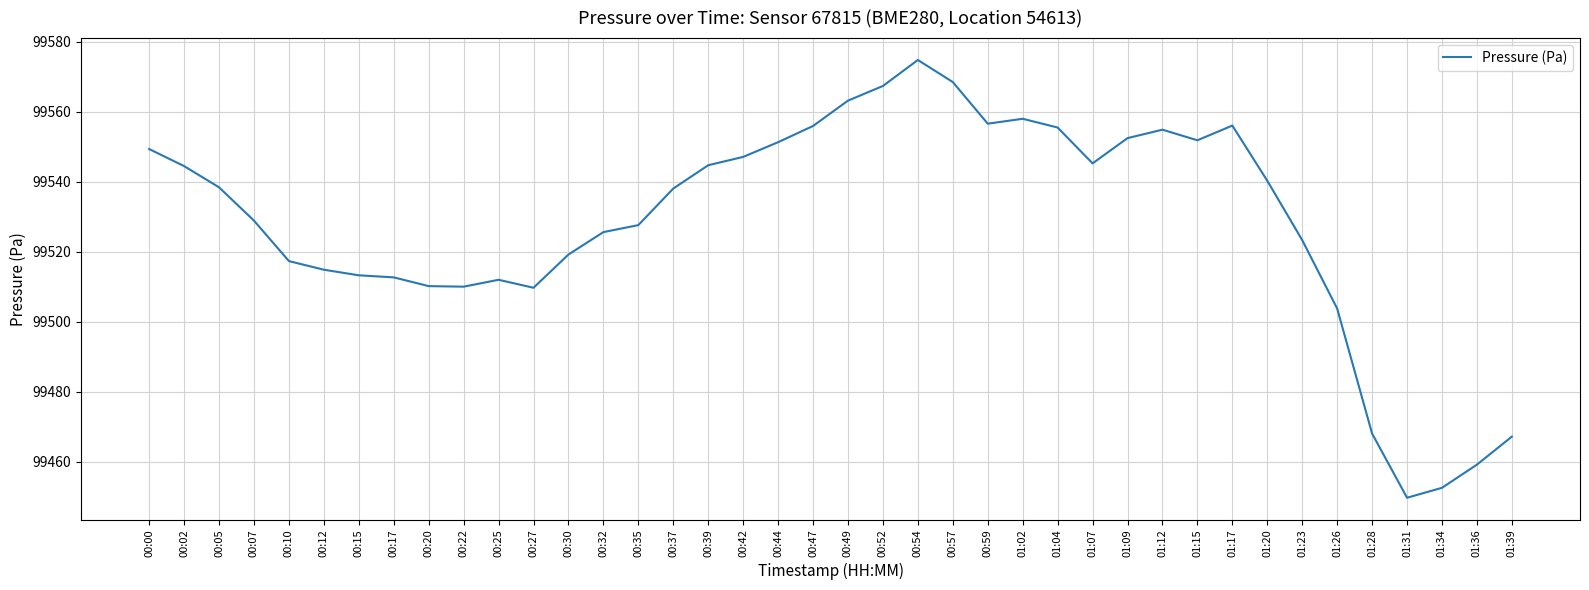

At which label does the data first exceed 99538?

00:00